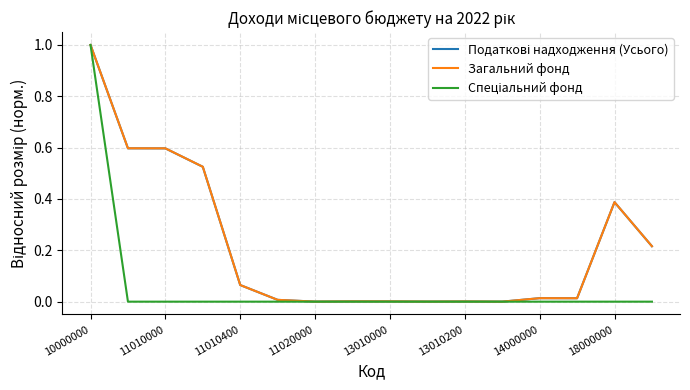

What is the maximum value shown in the chart?

1.0